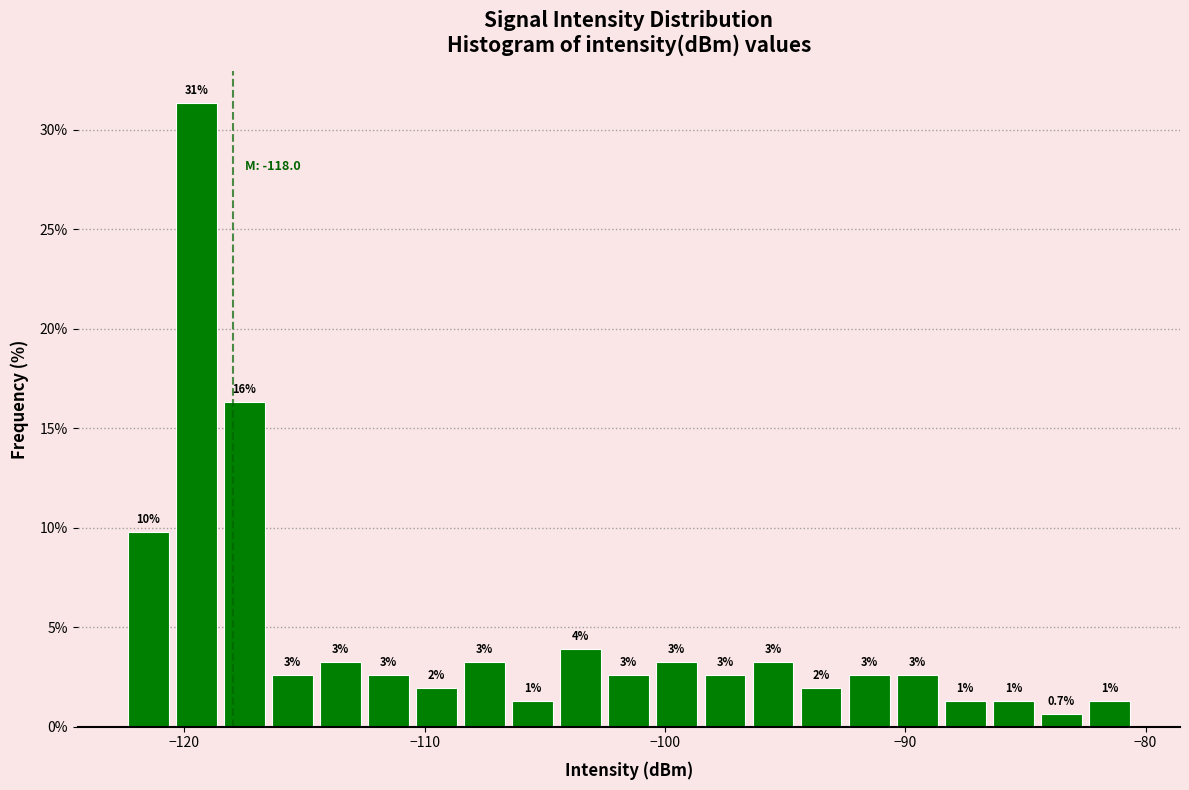

Read against the x-axis, roughly where is the centre of the tallest bar?

-119